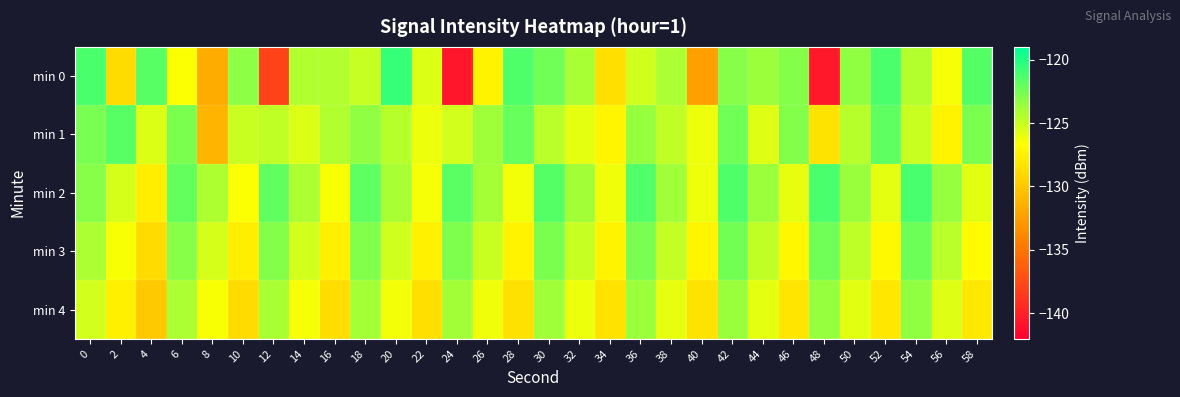

What is the minimum value shown in the chart?

-140.6